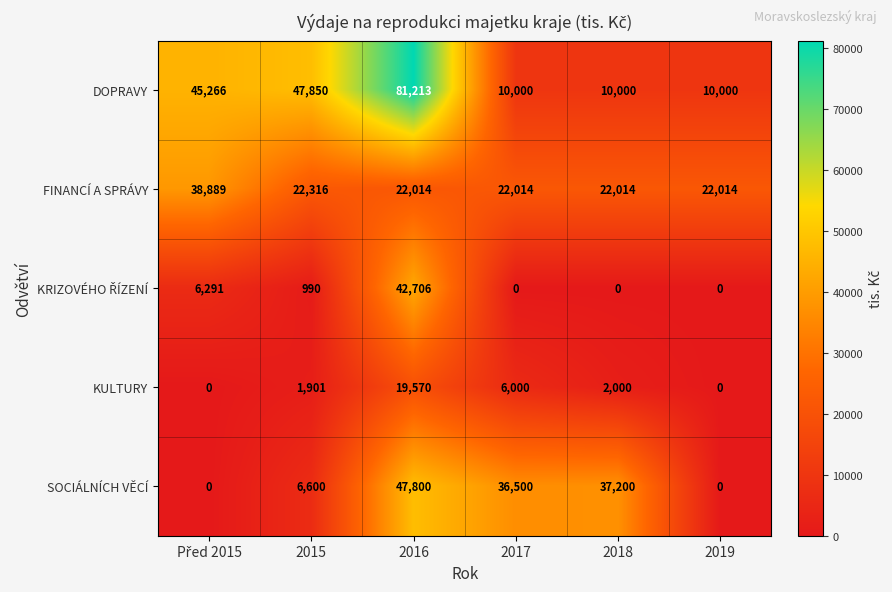

How many series are shown in this chart?

5